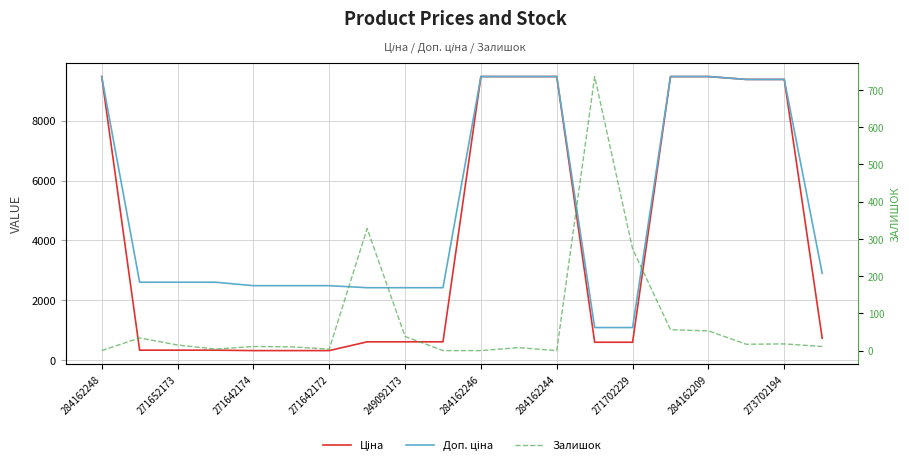

What is the difference between the Доп. ціна values at 284162248 and 271642172?

6881.8